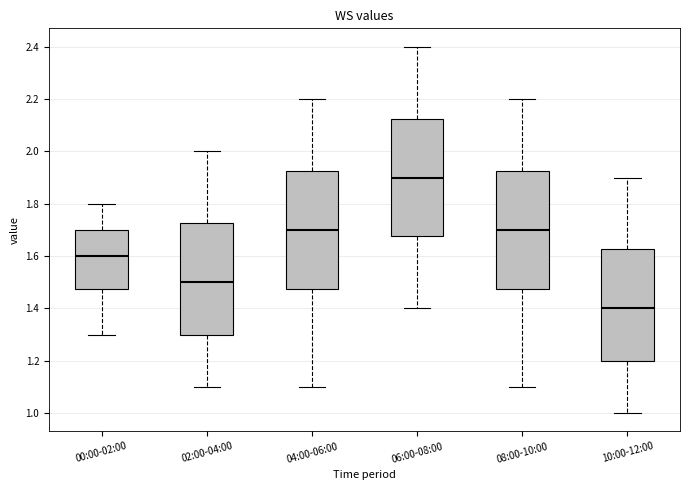

Reading left to right, transcribe this box plot: for each box, give where its median line is, the range the box spans, and where its two whiskers end, as read against the y-axis. The values are not printed on the chart, so give them approximately, as read against the axis.

00:00-02:00: median 1.60, box 1.48 to 1.70, whiskers 1.30 to 1.80
02:00-04:00: median 1.50, box 1.30 to 1.72, whiskers 1.10 to 2.00
04:00-06:00: median 1.70, box 1.48 to 1.92, whiskers 1.10 to 2.20
06:00-08:00: median 1.90, box 1.68 to 2.12, whiskers 1.40 to 2.40
08:00-10:00: median 1.70, box 1.48 to 1.92, whiskers 1.10 to 2.20
10:00-12:00: median 1.40, box 1.20 to 1.62, whiskers 1.00 to 1.90